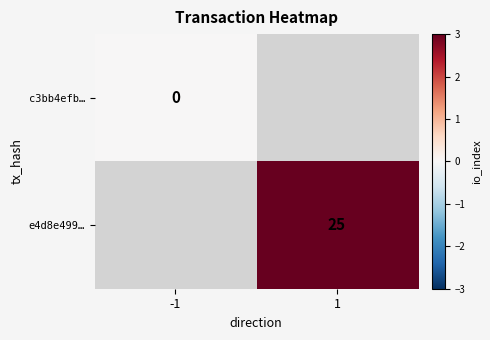

Where is c3bb4efb… nearest to the value 0?

-1